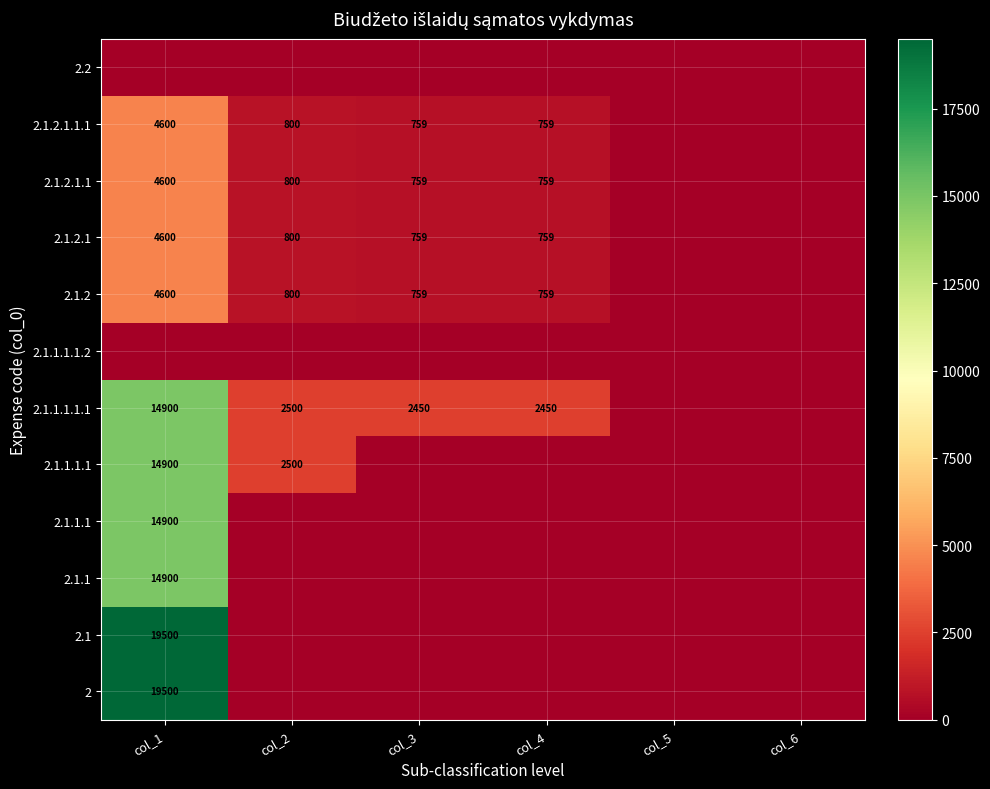

The 2.1.2.1.1.1 series shows 800 at col_2. True or false?

True